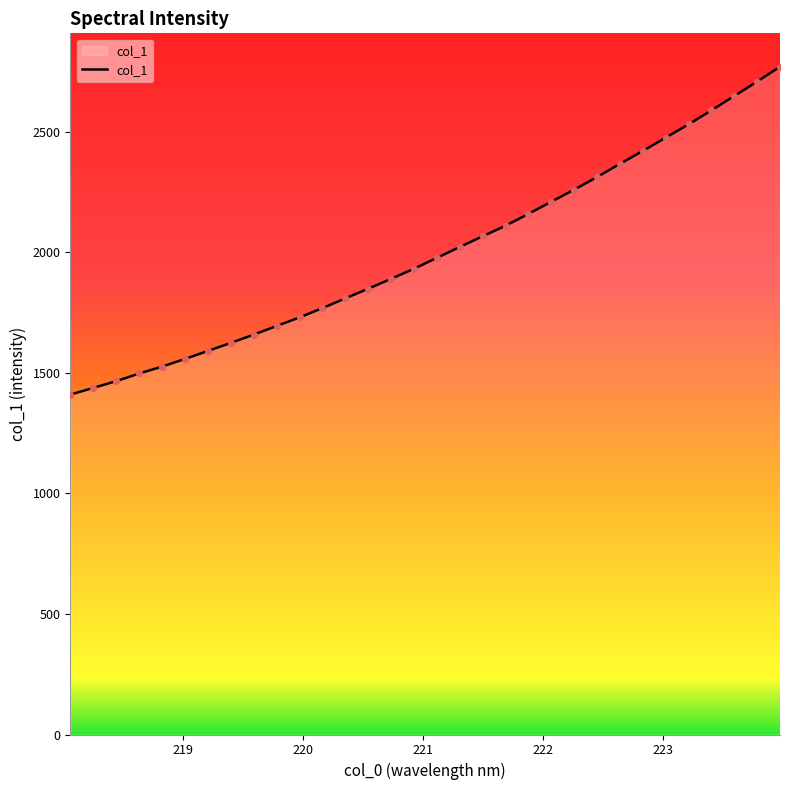

What is the minimum value shown in the chart?

1409.4